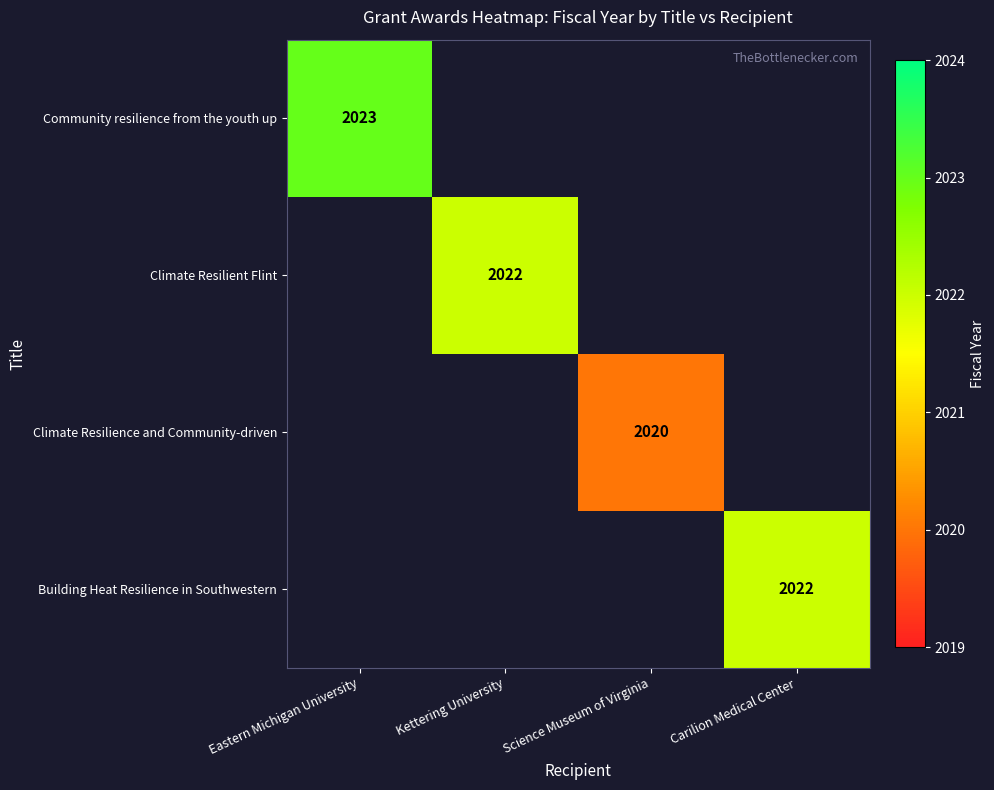

The Climate Resilience and Community-driven series shows 1251 at Science Museum of Virginia. True or false?

False